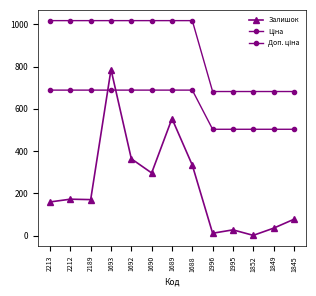

List the series in order of their overall mean, lowest first.

Залишок, Ціна, Доп. ціна